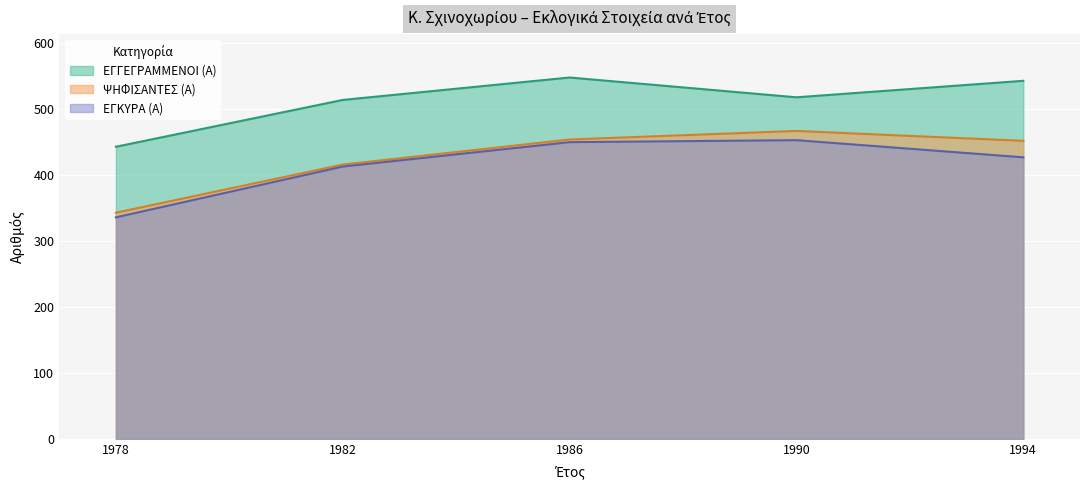

True or false: ΕΓΚΥΡΑ (Α) and ΨΗΦΙΣΑΝΤΕΣ (Α) intersect in this chart.

False